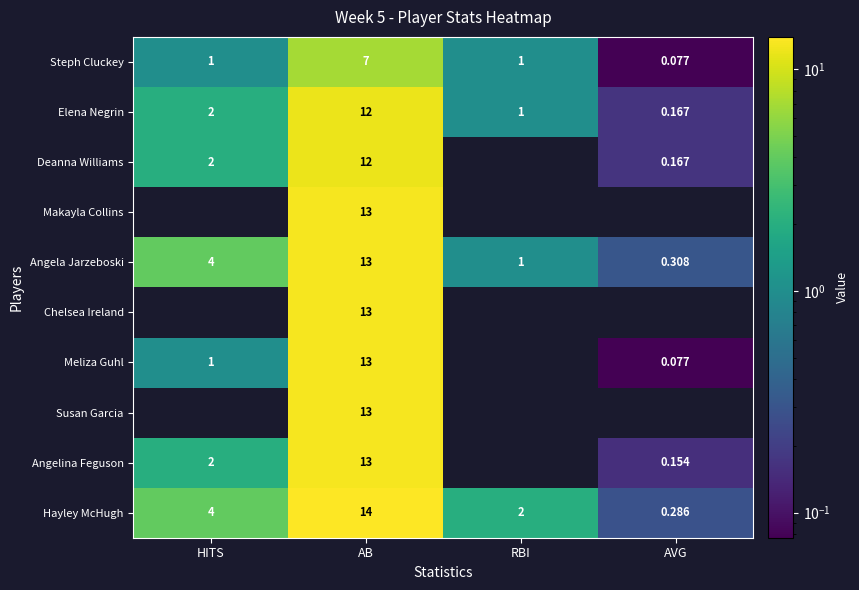

What is the total value across all series at RBI?

5.0